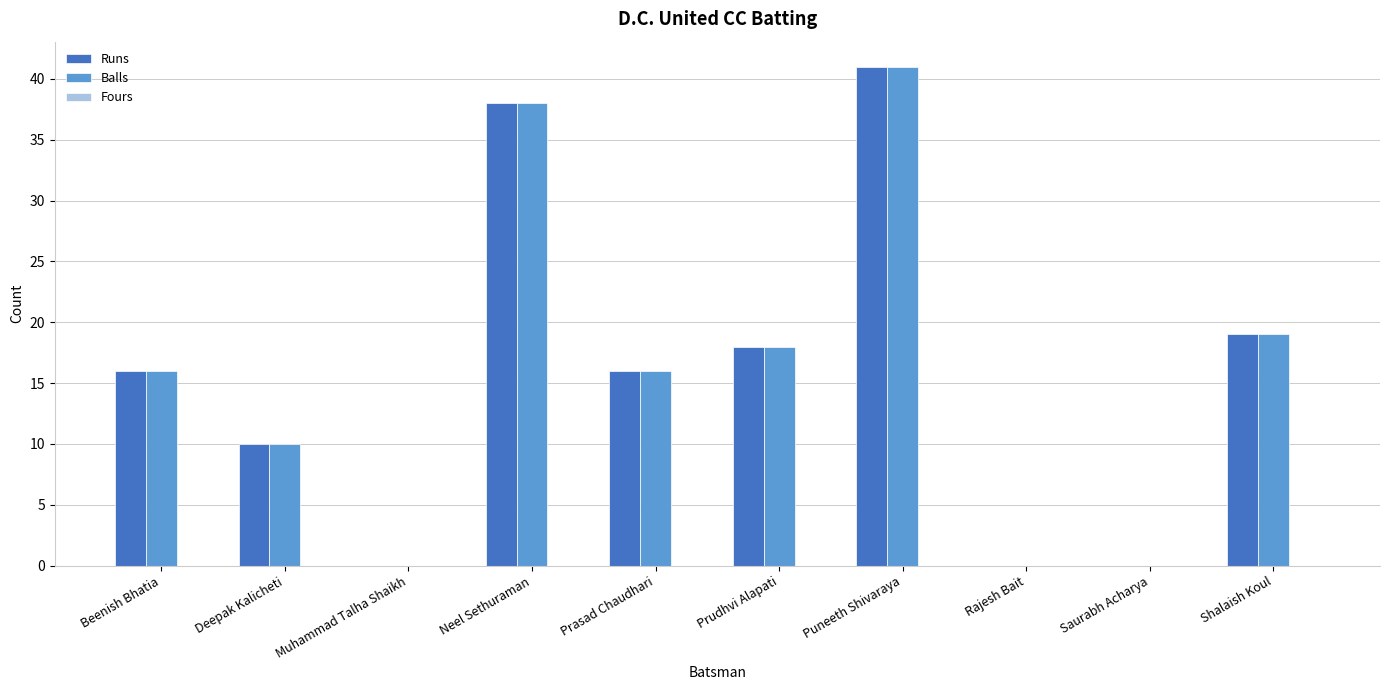

How many categories are shown in the chart?

10